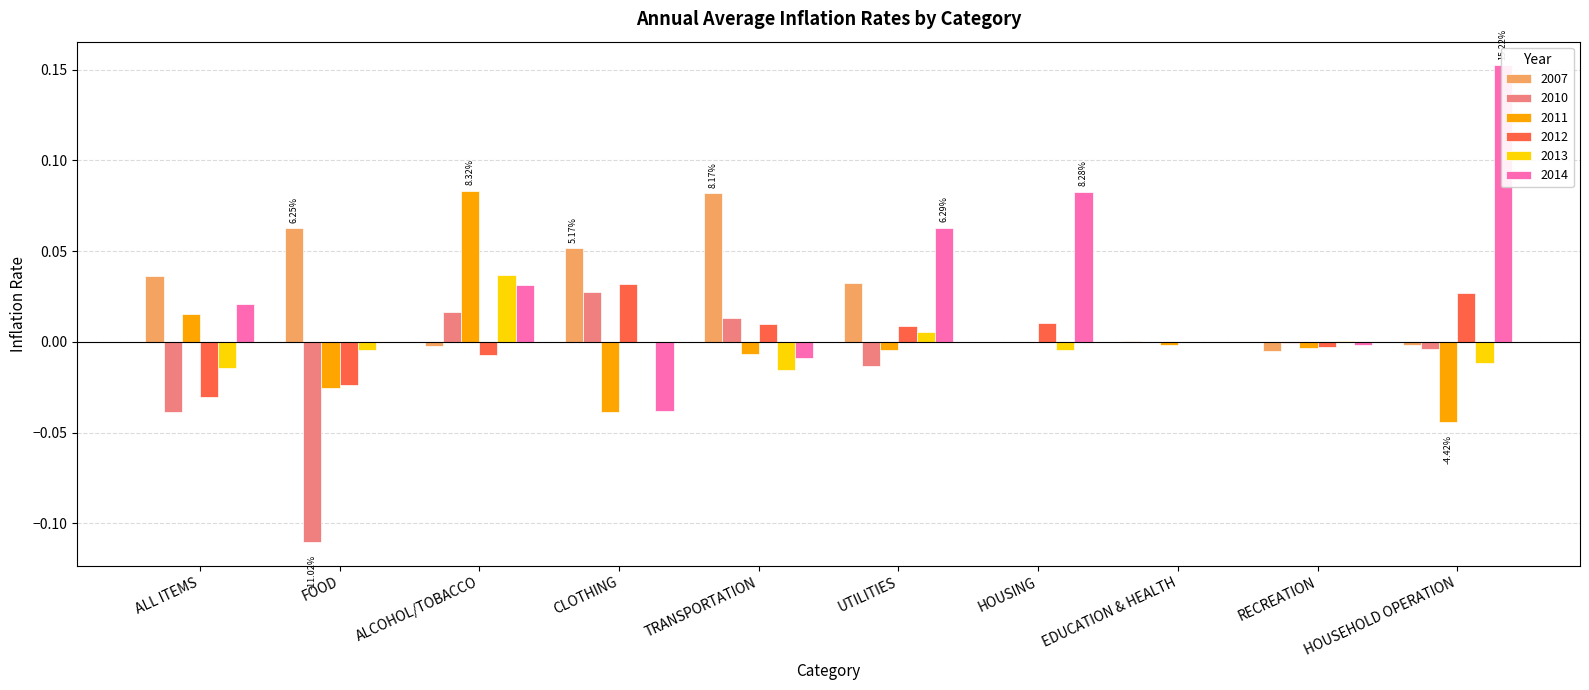

Is the value of 2011 at ALCOHOL/TOBACCO greater than the value of 2007 at ALCOHOL/TOBACCO?

Yes